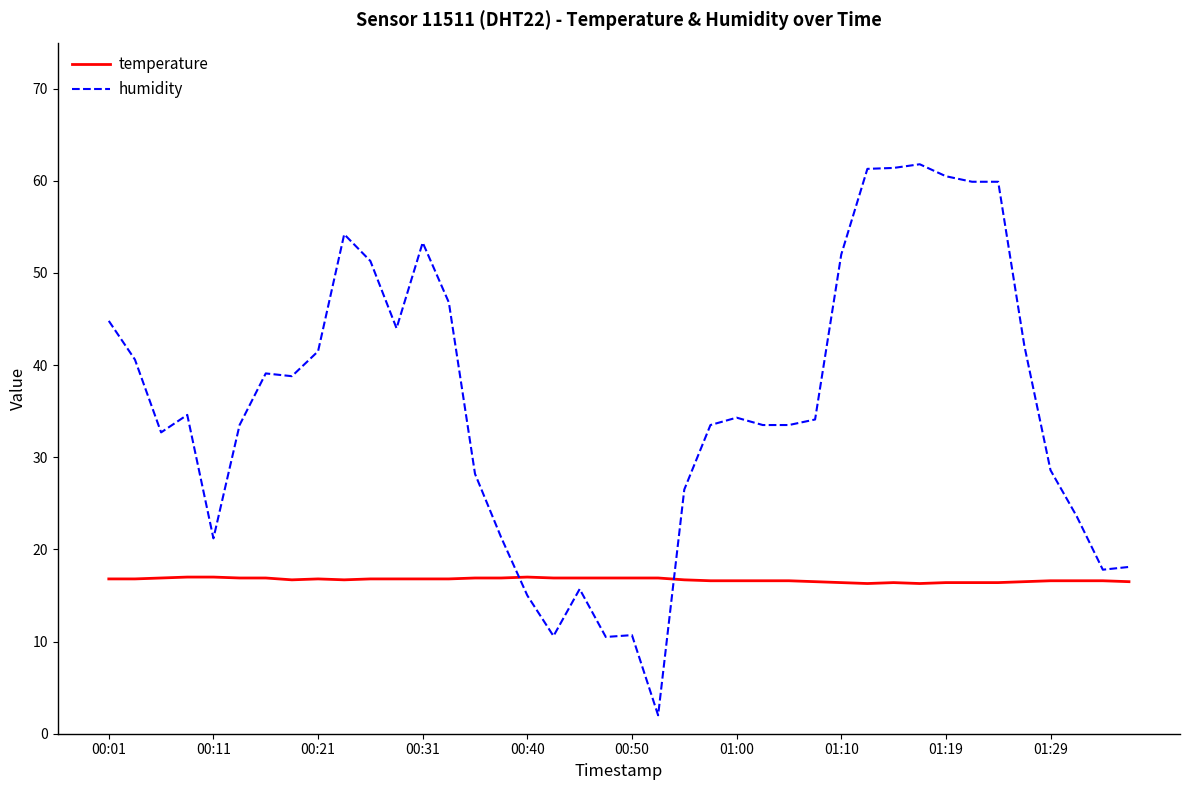

What is the minimum value shown in the chart?

2.0